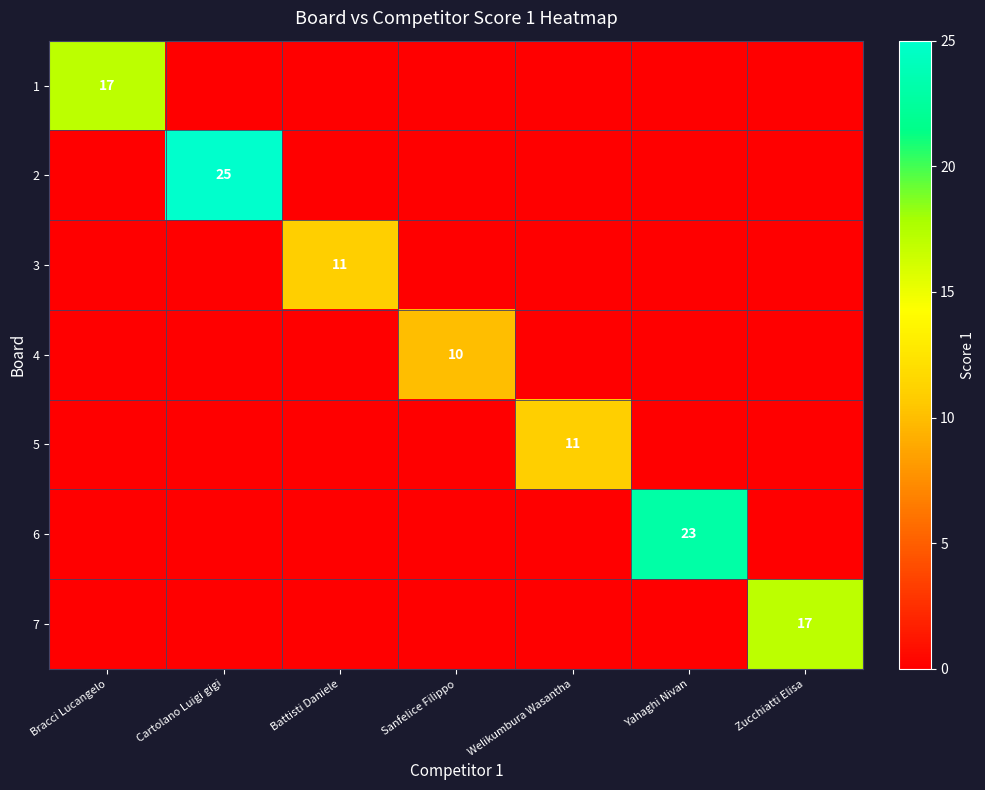

At which category is the sum across all series the highest?

Cartolano Luigi gigi